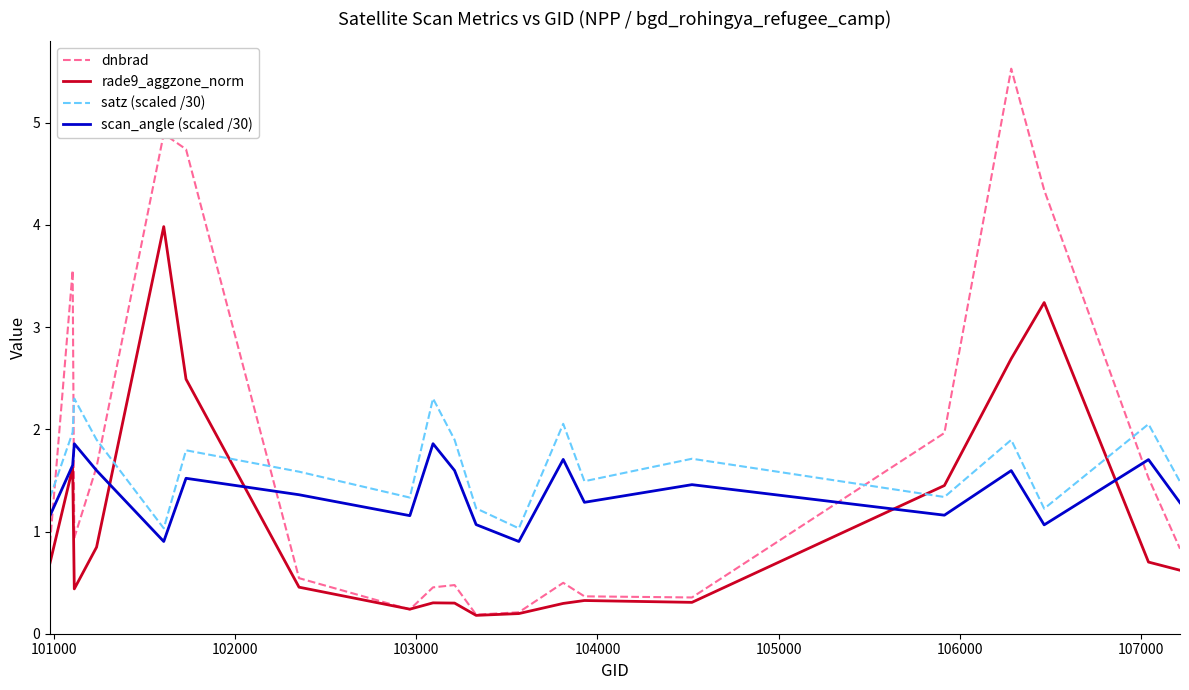

Which series has the largest range (max minus min)?

dnbrad